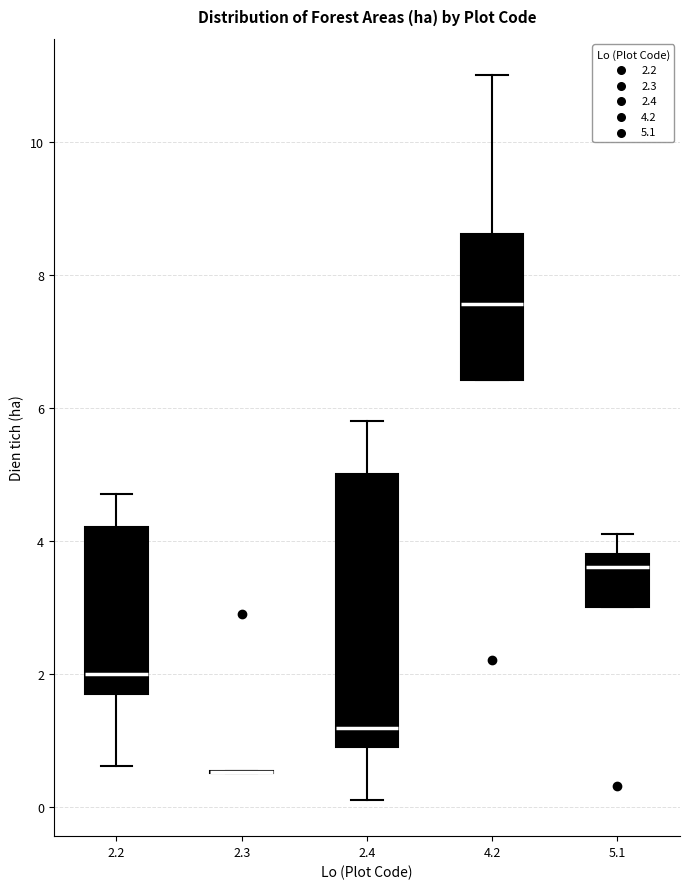

Reading left to right, read every box against the y-axis: the position of its median line, the range the box covers, and the ends of its whiskers. The values are not printed on the chart, so give them approximately, as read against the axis.

2.2: median 2.0, box 1.8 to 4.2, whiskers 0.6 to 4.8
2.3: box collapsed to a line at 0.6, whiskers 0.6 to 0.6
2.4: median 1.2, box 1.0 to 5.0, whiskers 0.2 to 5.8
4.2: median 7.6, box 6.4 to 8.6, whiskers 6.4 to 11.0
5.1: median 3.6, box 3.0 to 3.8, whiskers 3.0 to 4.2